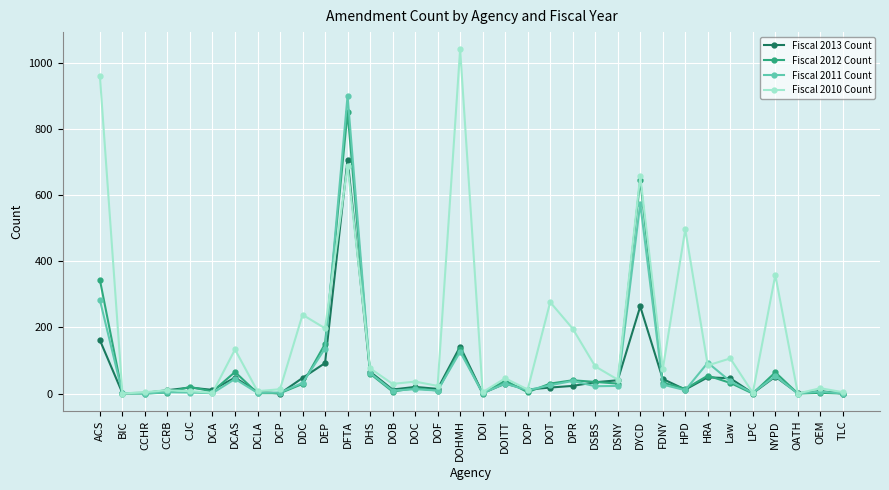

Which series has the largest total across all categories?

Fiscal 2010 Count